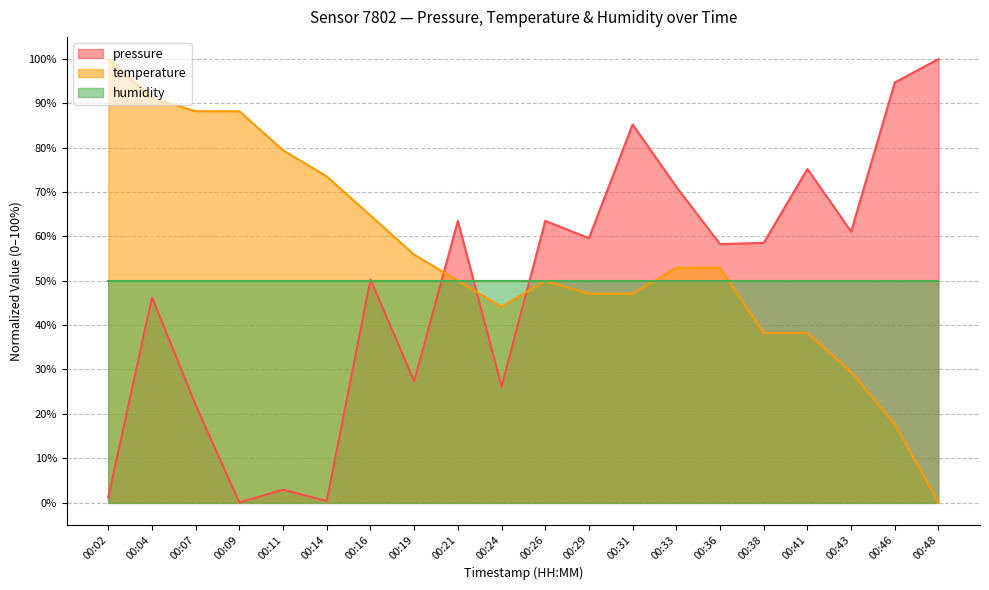

What is the value of the pressure point at the 18th from the left?

61.1